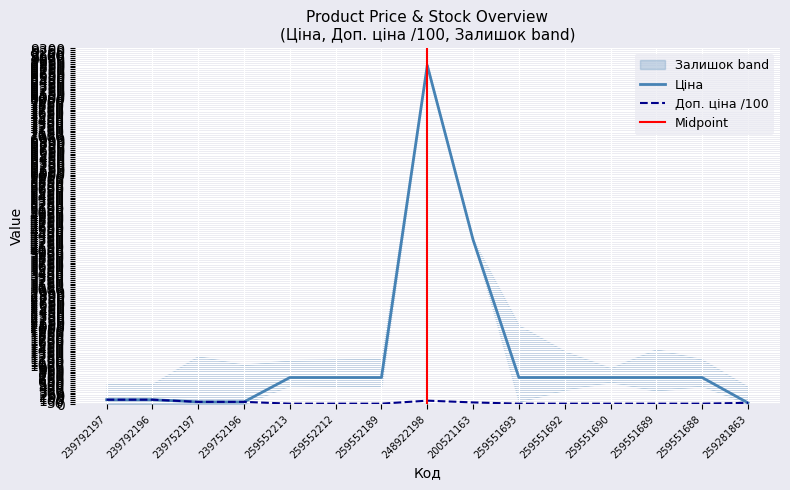

True or false: Доп. ціна has more than 1 points higher than both neighbors.

False